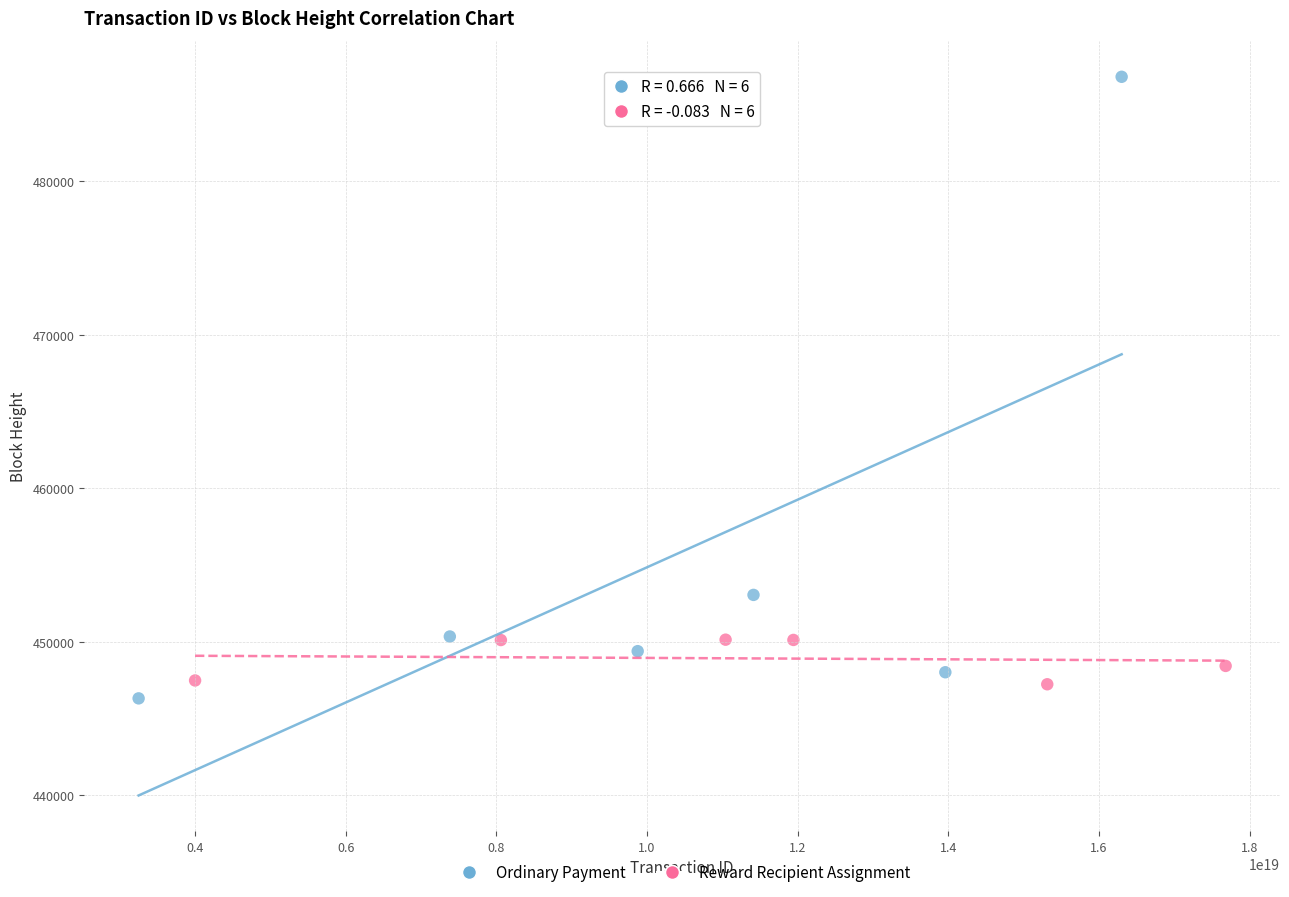

Which series reaches the maximum Y coordinate?

Ordinary Payment